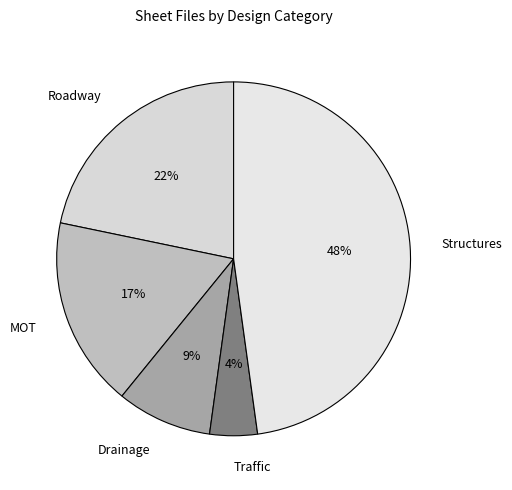

To the nearest percent, what portion does Structures represent?

48%